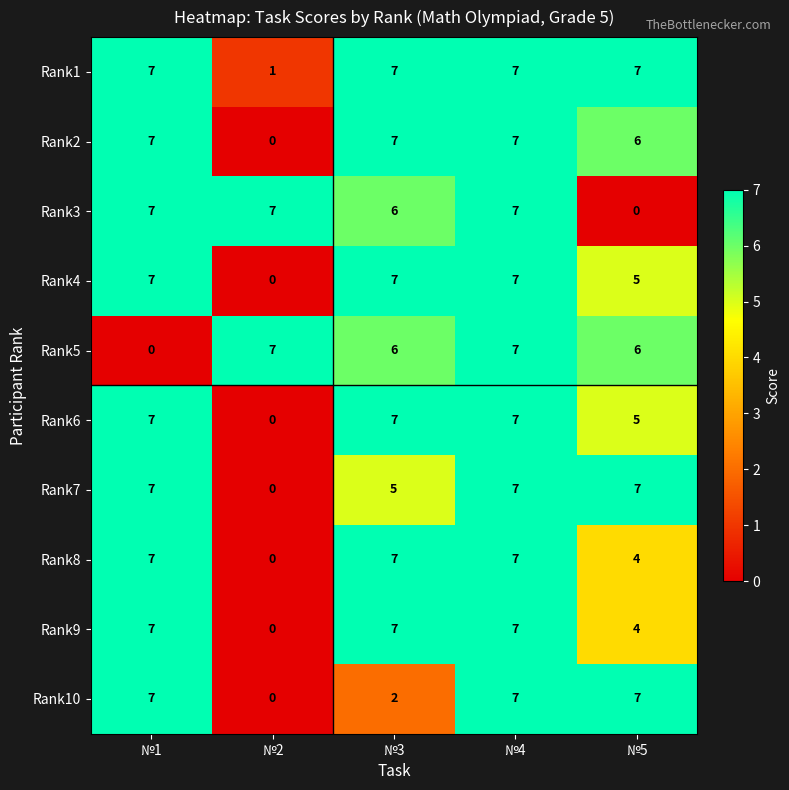

What is the maximum value shown in the chart?

7